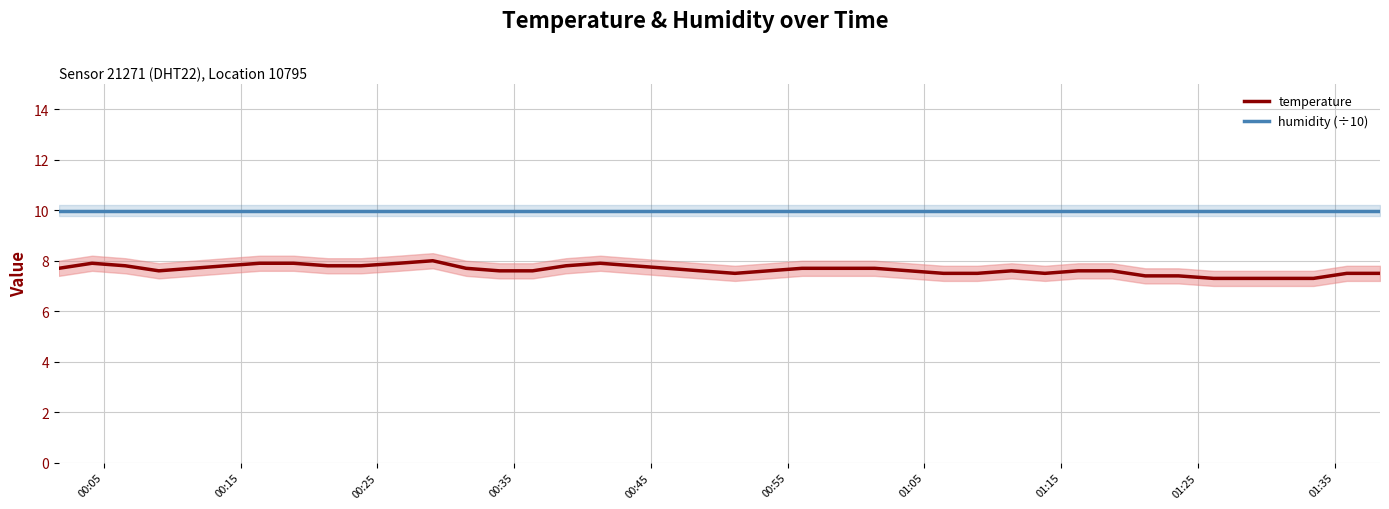

True or false: humidity (÷10) and temperature cross at least once.

False